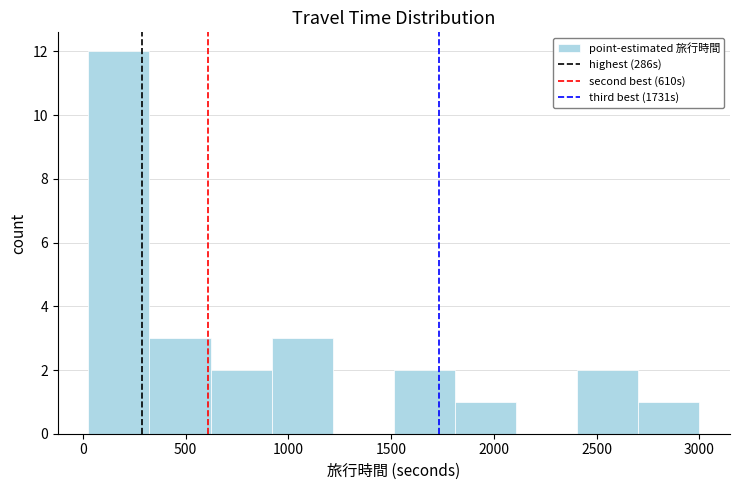

Reading left to right, list every bar in this chart as the range it spans on the x-axis followed by its height. Neither the bar edges nor the heights are printed on the chart, so give them approximately, as read against the axes.

50 to 300: 12
300 to 600: 3
600 to 900: 2
900 to 1200: 3
1200 to 1500: 0
1500 to 1800: 2
1800 to 2100: 1
2100 to 2400: 0
2400 to 2700: 2
2700 to 3000: 1